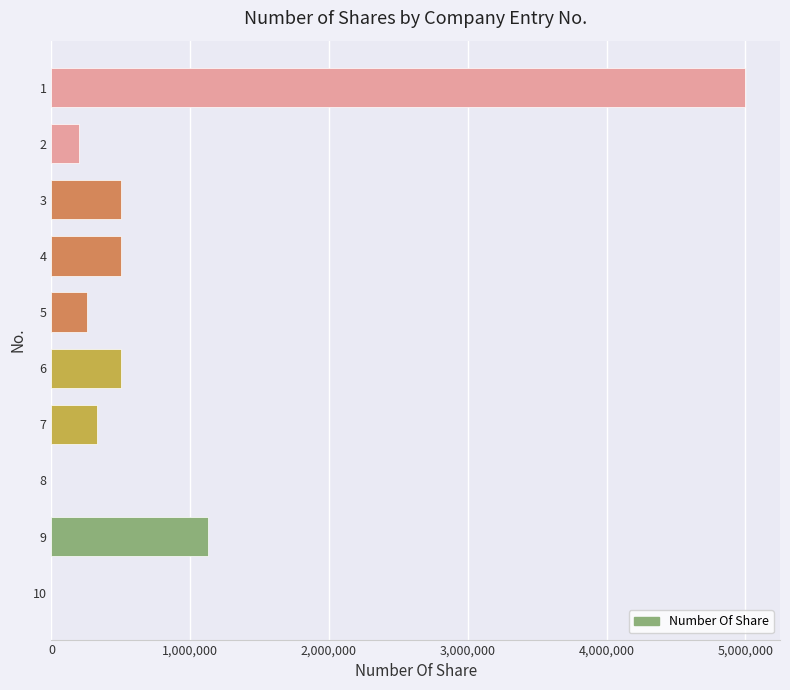

What is the greatest value displayed?

5000000